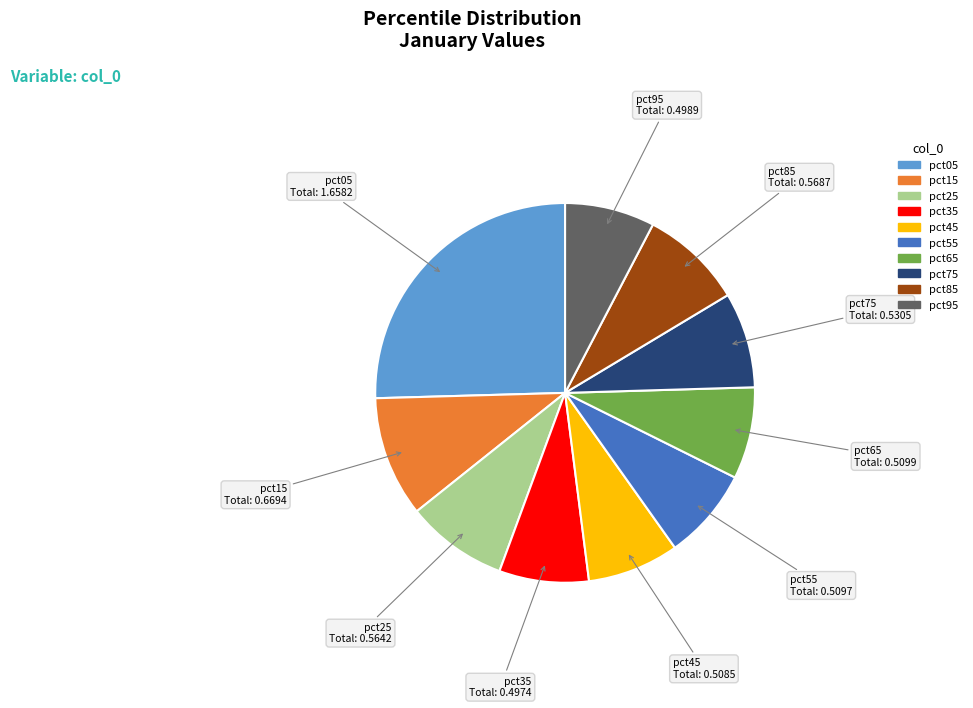

The pct85 slice represents 9% of the pie. True or false?

True